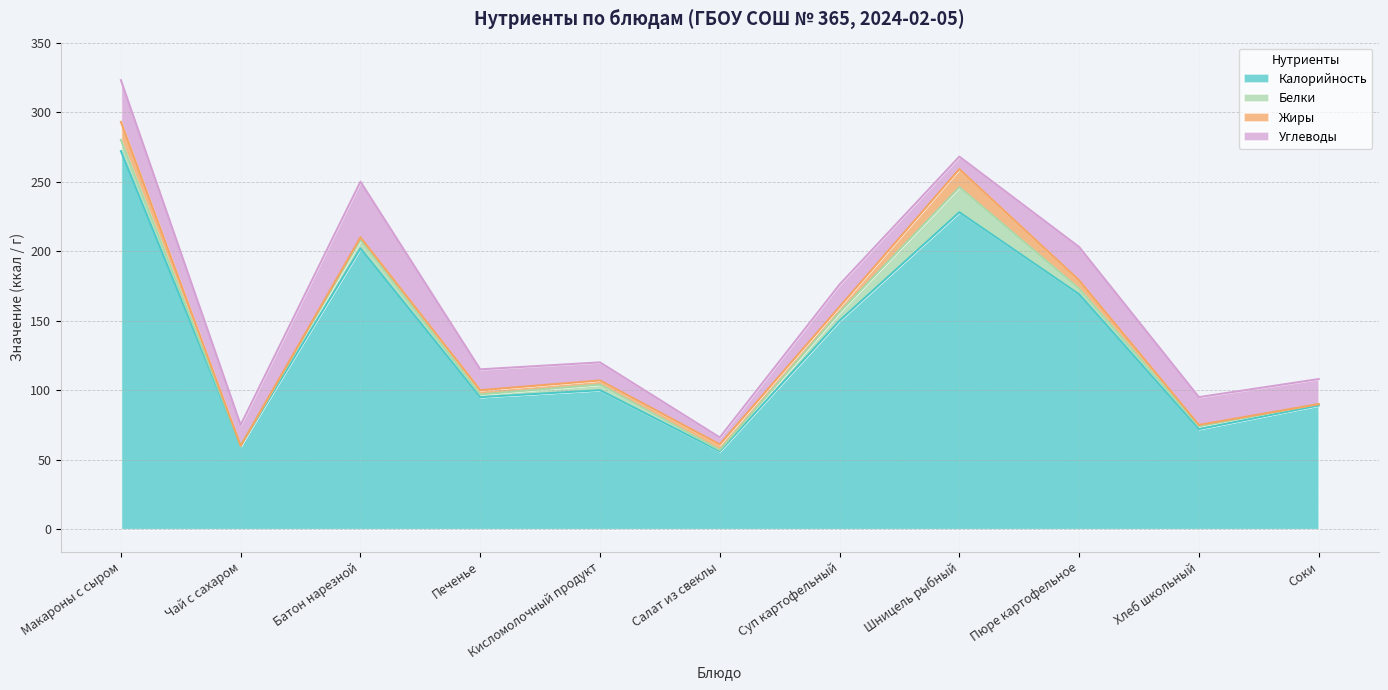

What value does the Белки series have at Макароны с сыром, to the nearest 5?

10